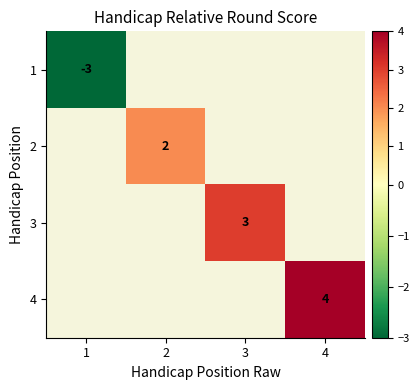

True or false: 3 has a value of 5 at 3.

False